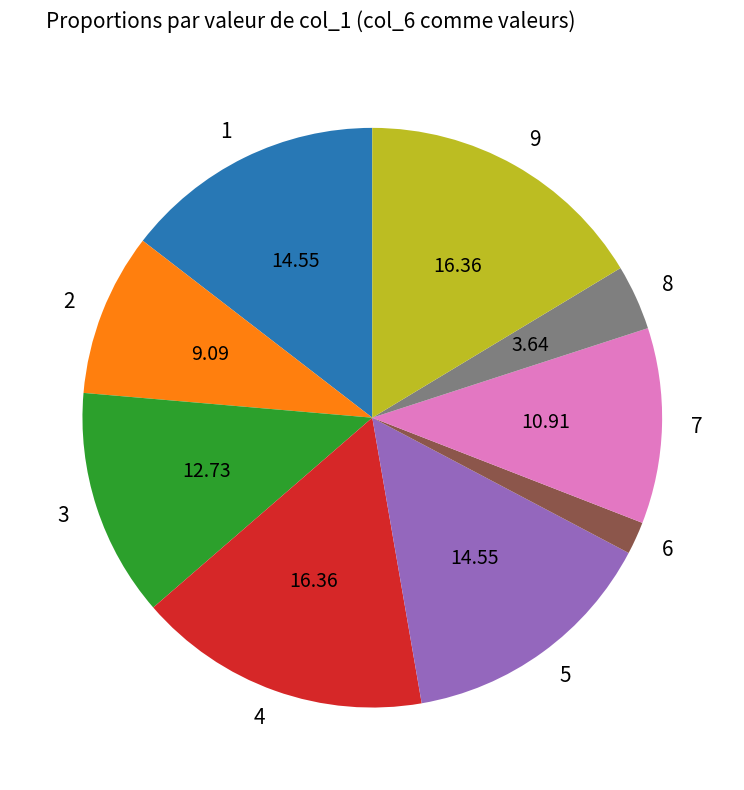

Combined, do 2 and 1 account for over 50%?

No